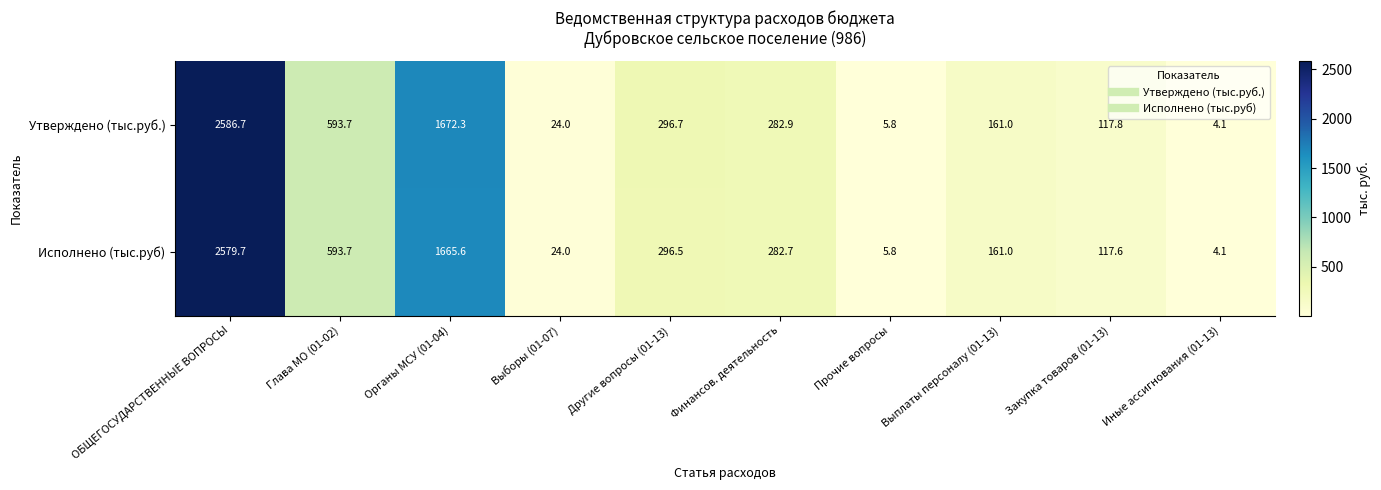

List the series in order of their peak value, highest first.

Утверждено (тыс.руб.), Исполнено (тыс.руб)